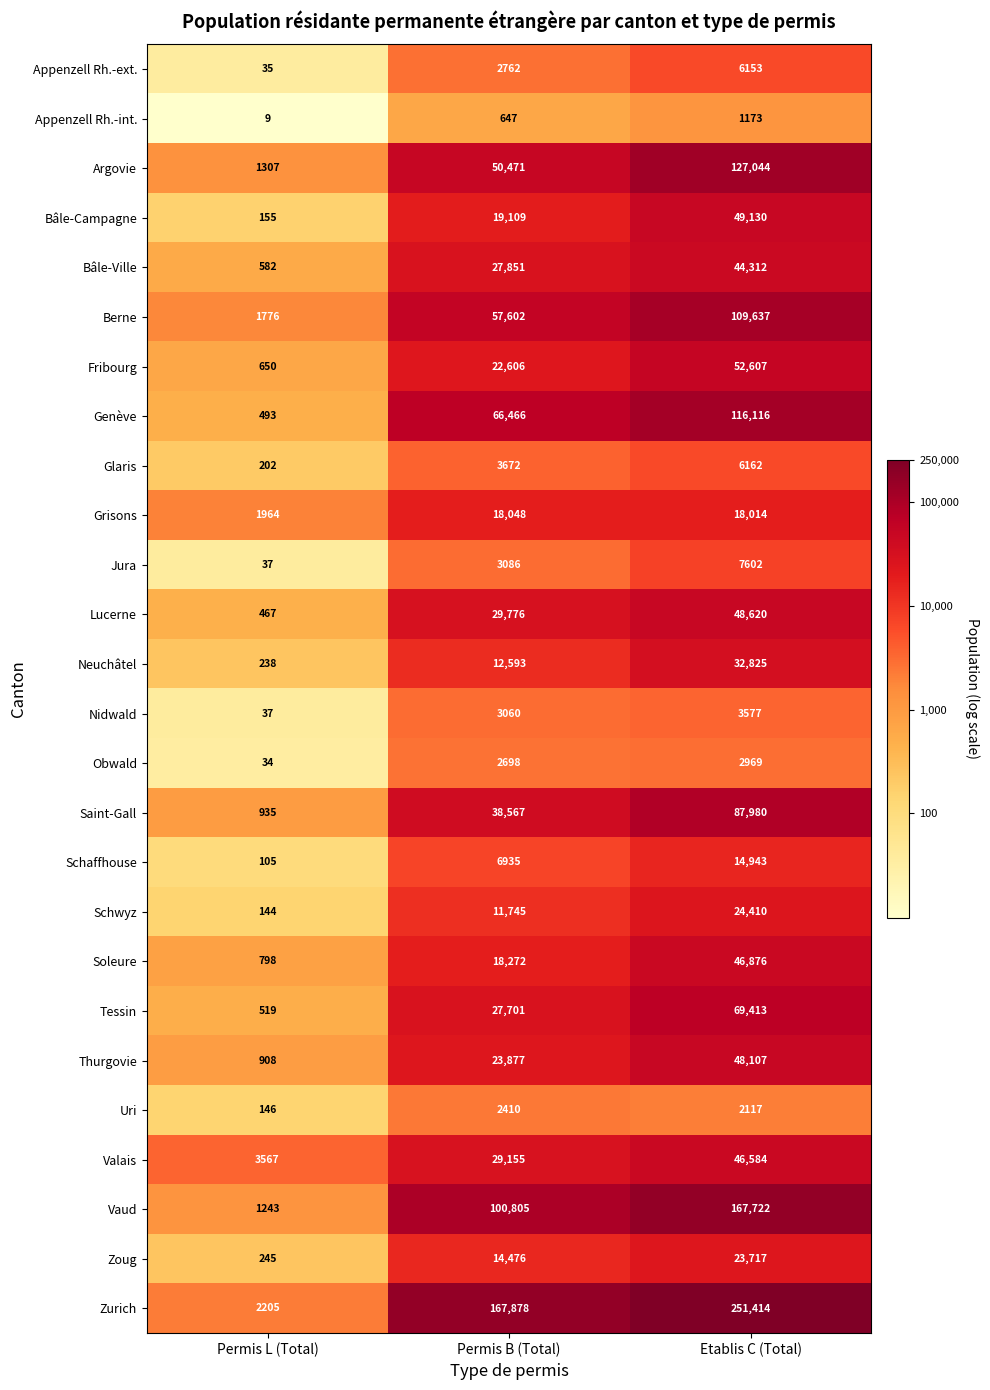

True or false: Fribourg has a value of 880 at Permis L (Total).

False